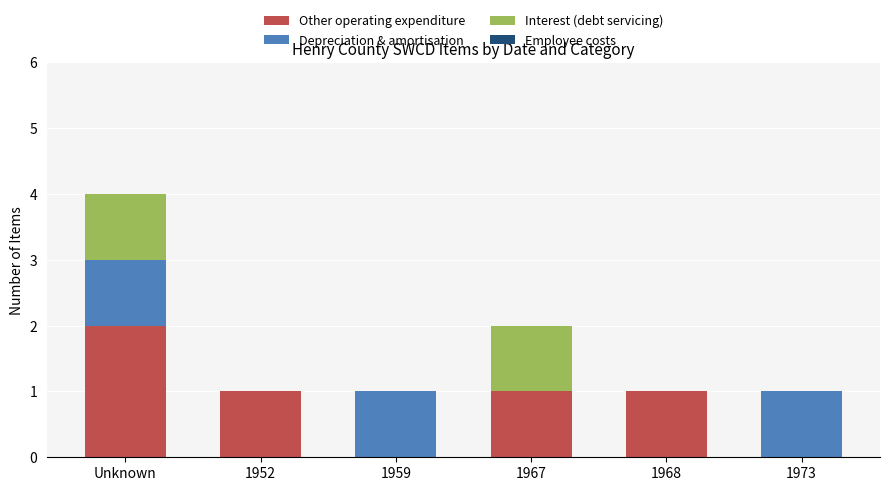

Reading right to left, transcribe the values for Other operating expenditure.

1973=0	1968=1	1967=1	1959=0	1952=1	Unknown=2